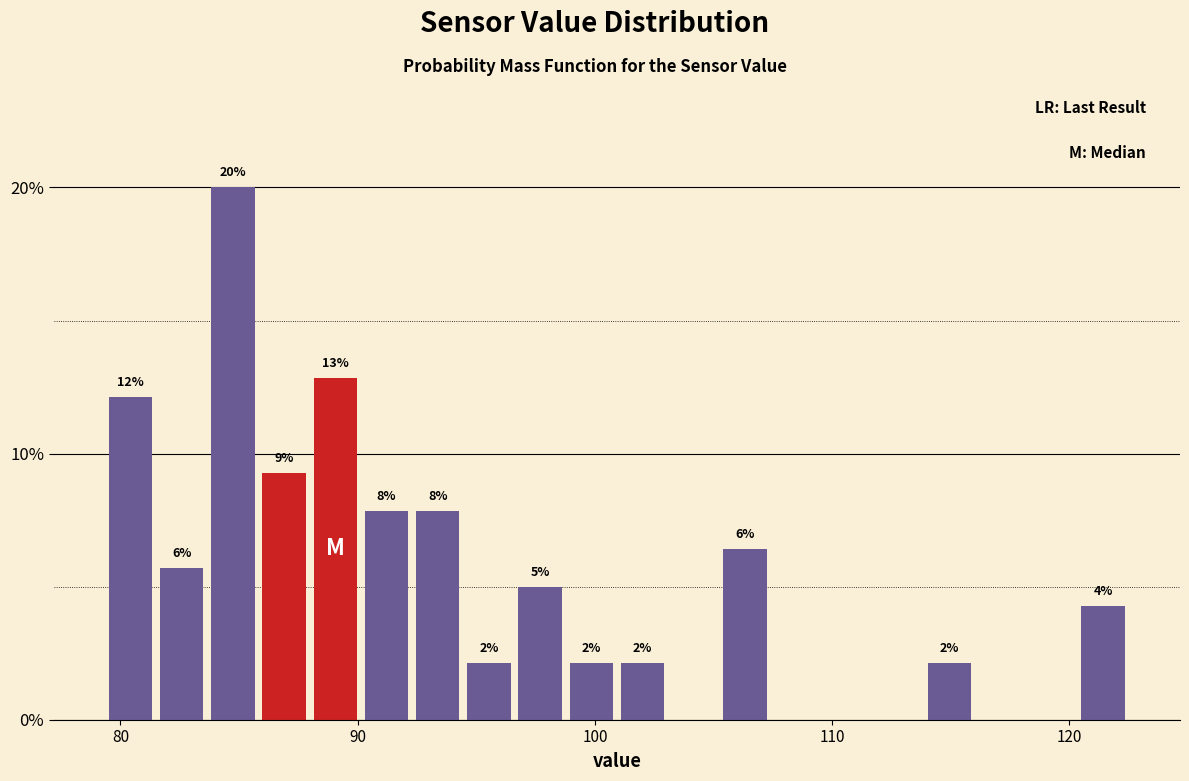

Around what value on the x-axis is the tallest bar? Give the approximate position of its centre, as read against the axis.

85